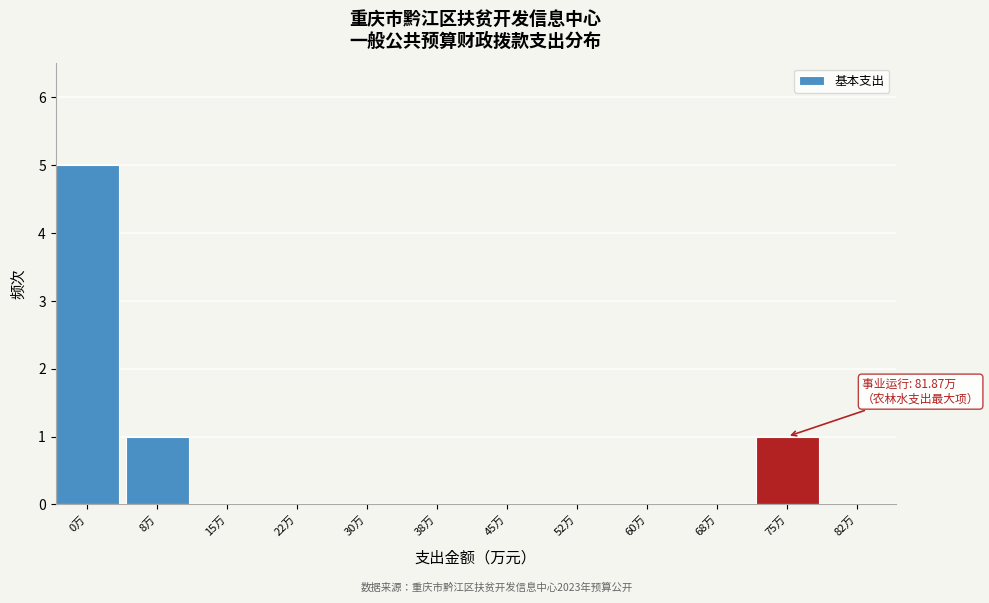

Reading left to right, extract all data points from this chart.

0万=5	8万=1	15万=0	22万=0	30万=0	38万=0	45万=0	52万=0	60万=0	68万=0	75万=1	82万=0